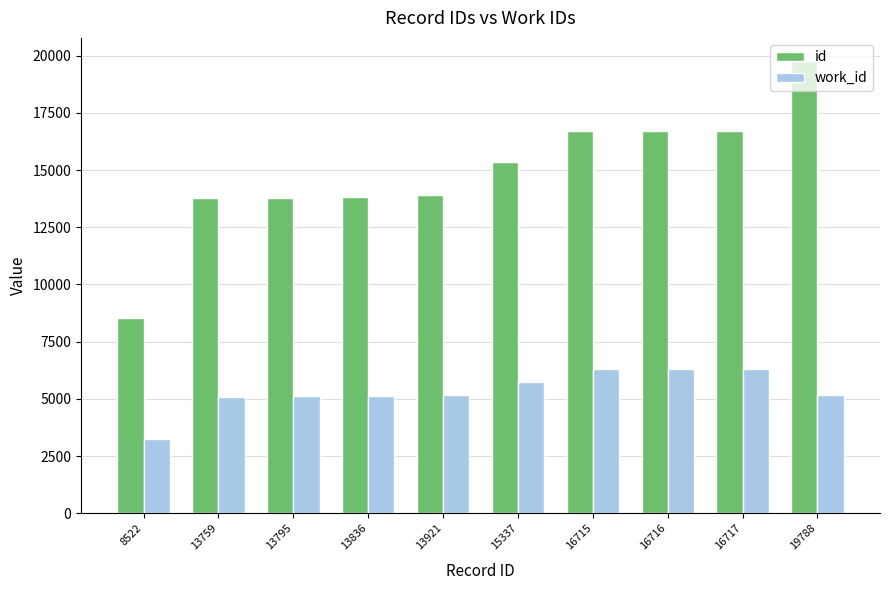

What is the smallest value displayed?

3264